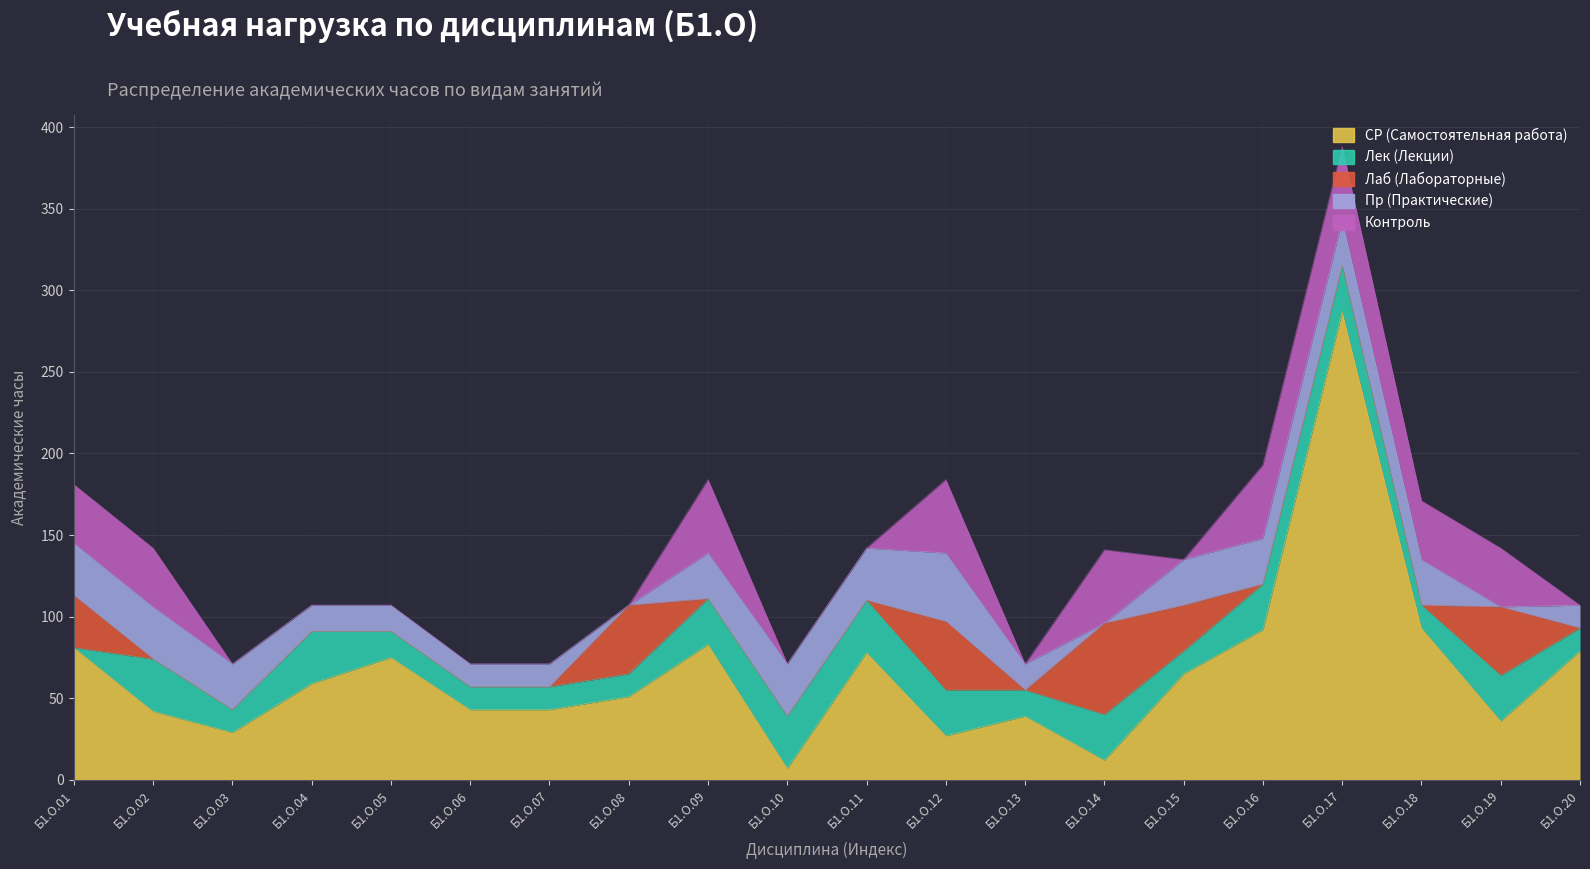

True or false: СР (Самостоятельная работа) and Лаб (Лабораторные) intersect in this chart.

True